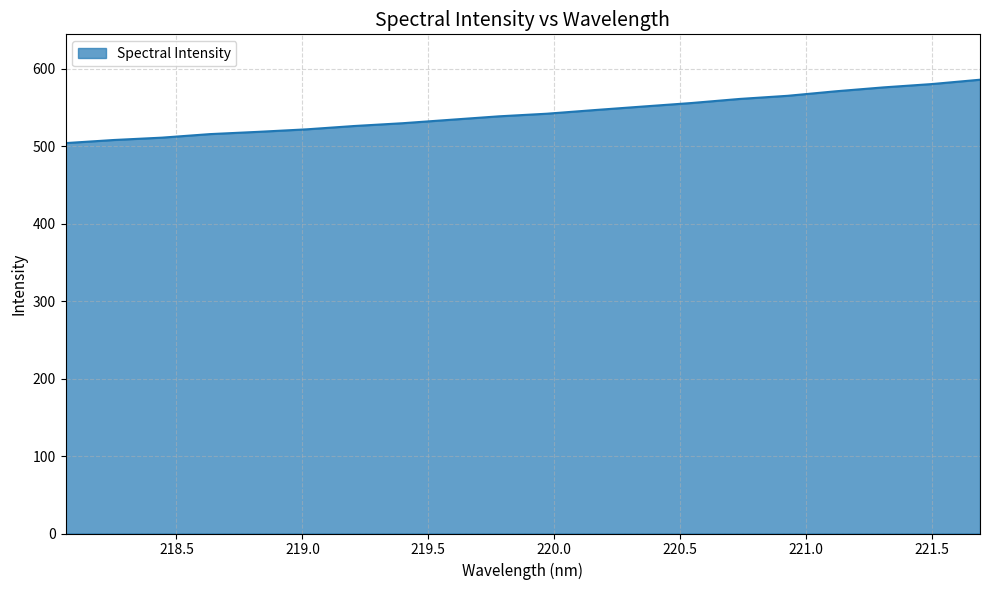

What is the maximum value shown in the chart?

585.6